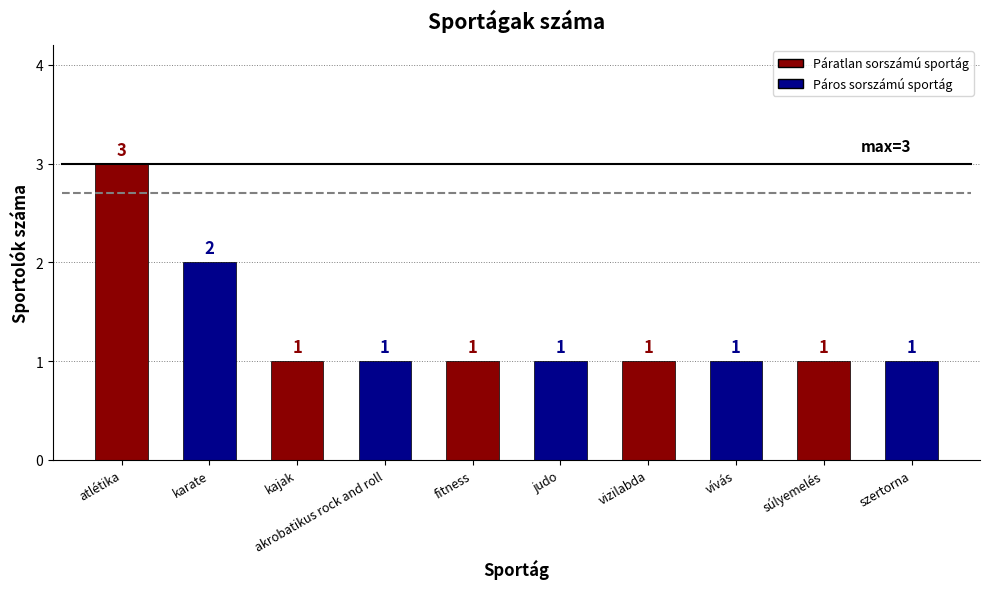

What is the smallest value displayed?

1